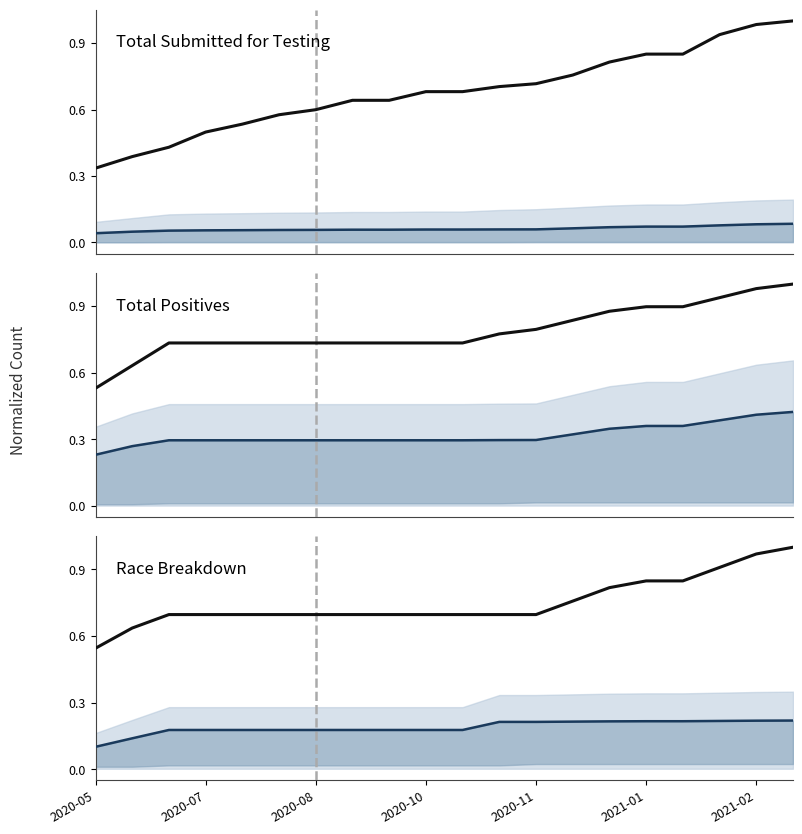

What is the minimum value for Total Positives?

0.5